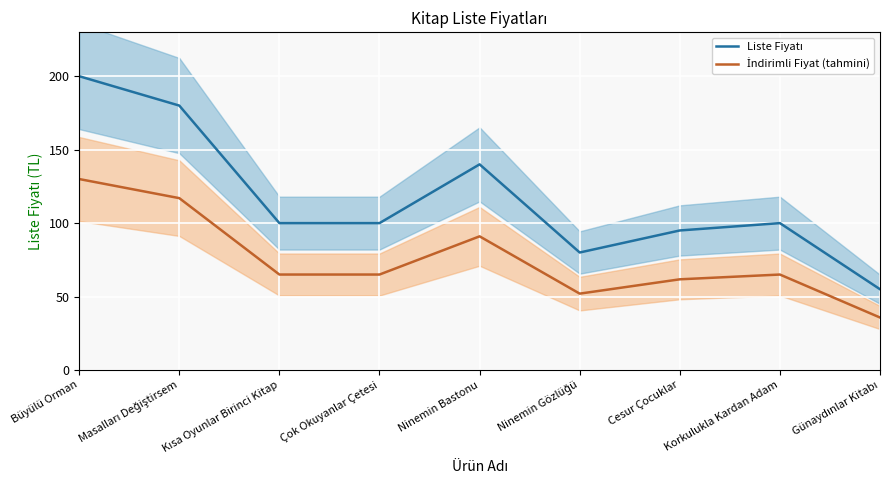

In İndirimli Fiyat (tahmini), how many points are lower than both neighbors (excluding endpoints)?

1